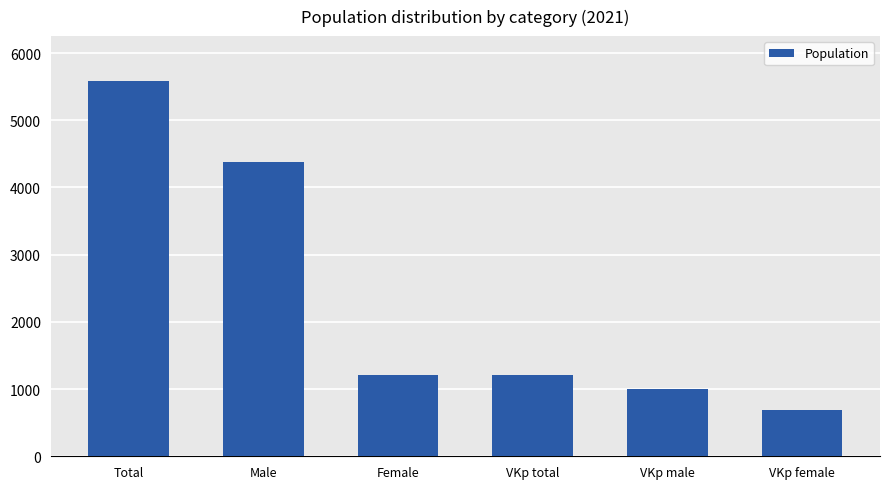

What is the difference between the values at VKp male and VKp female?

305